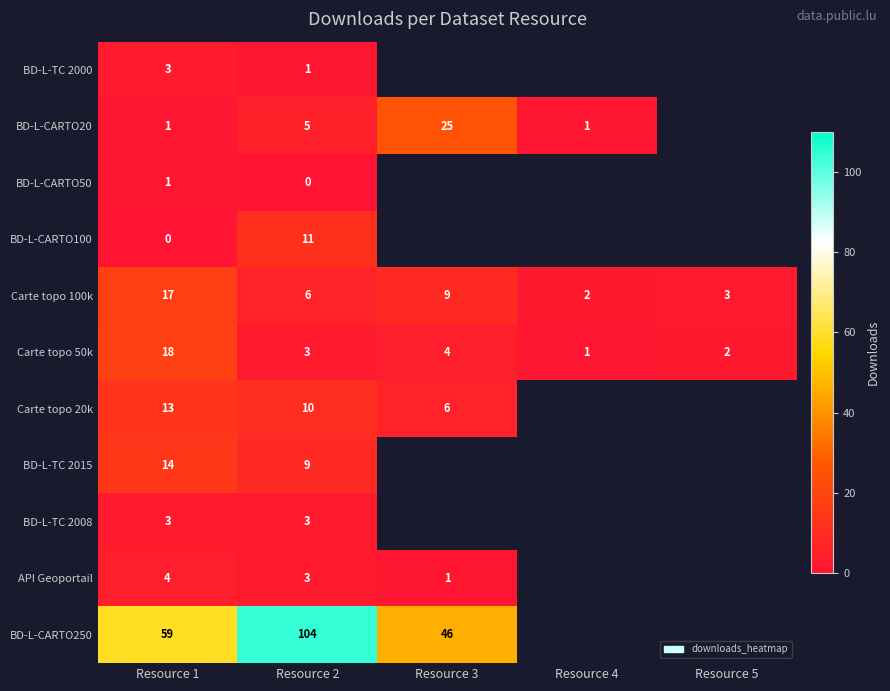

What is the average value of the Carte topo 100k series?

7